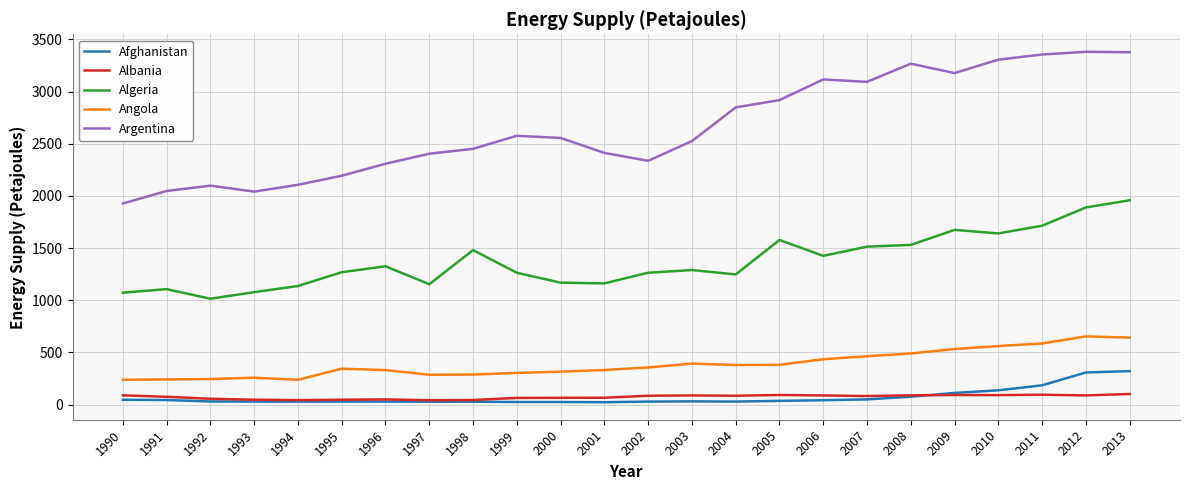

What is the highest value of the Angola series?

654